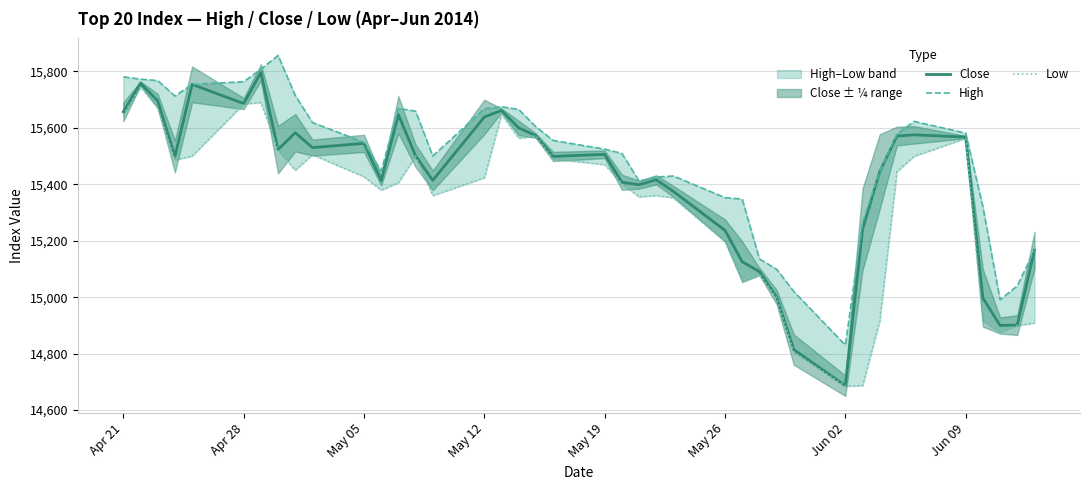

What is the minimum value for Close?

14686.5